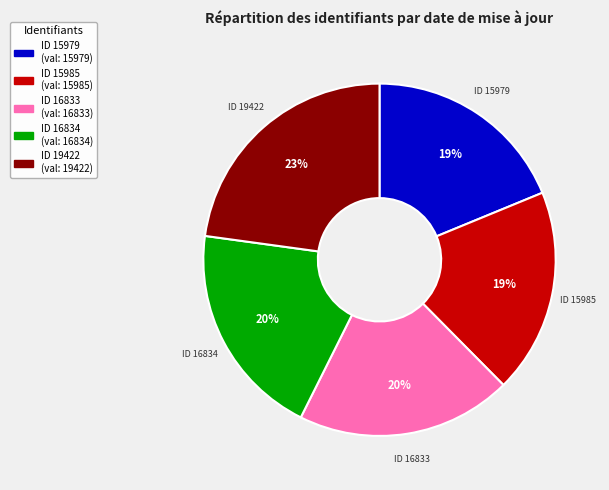

Is there a majority slice in this chart?

No